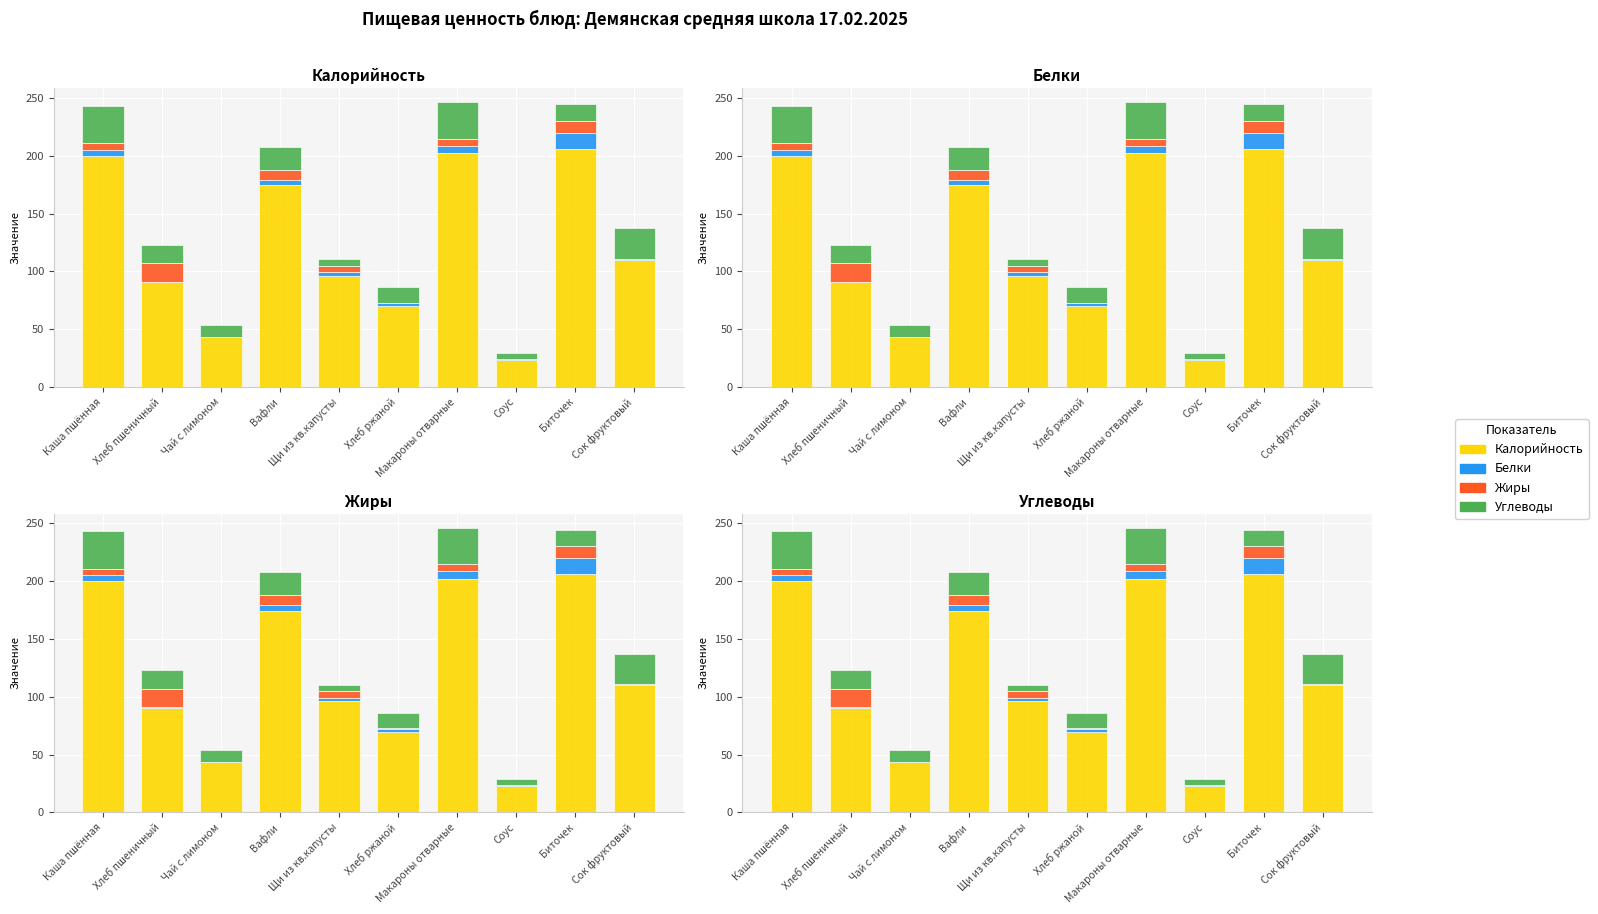

Which series has the widest spread of values?

Калорийность